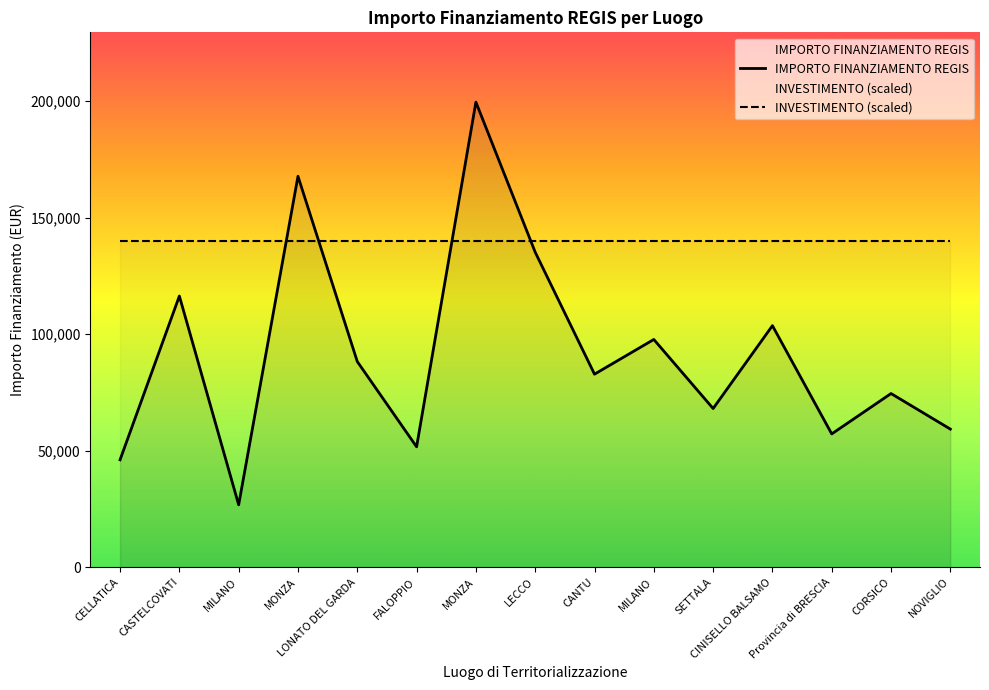

What is the sum of the values at MONZA and CINISELLO BALSAMO?

271344.7